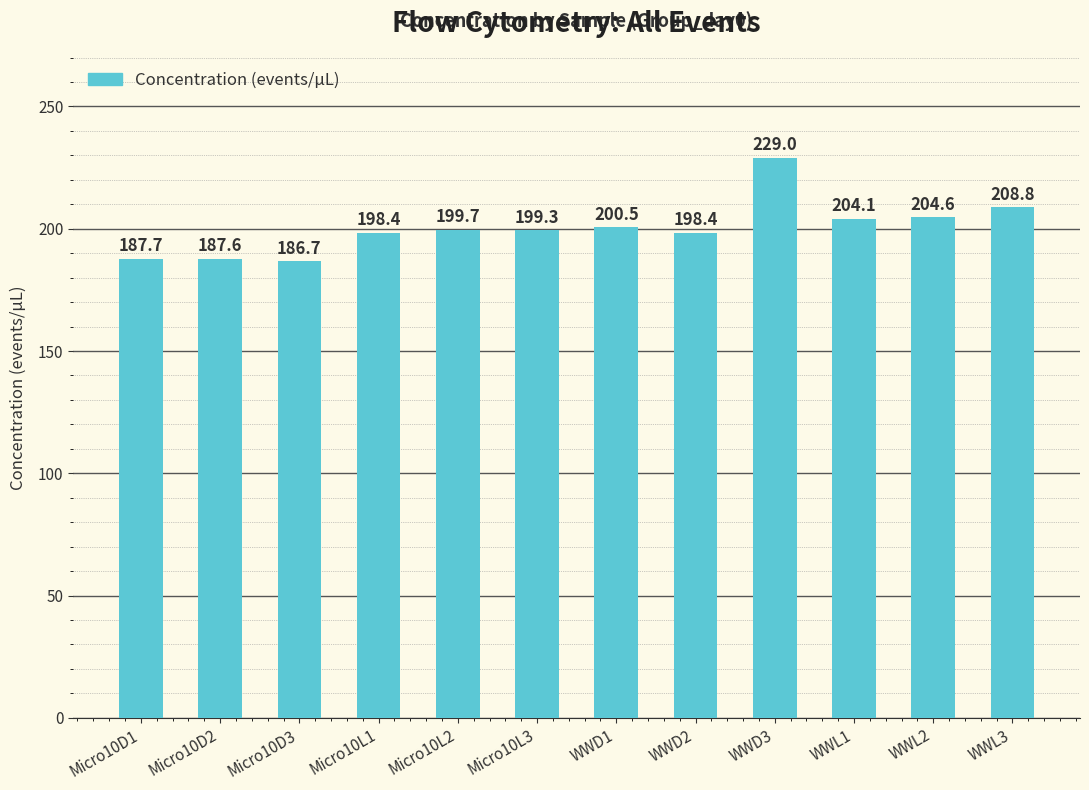

How many bars are there in total?

12